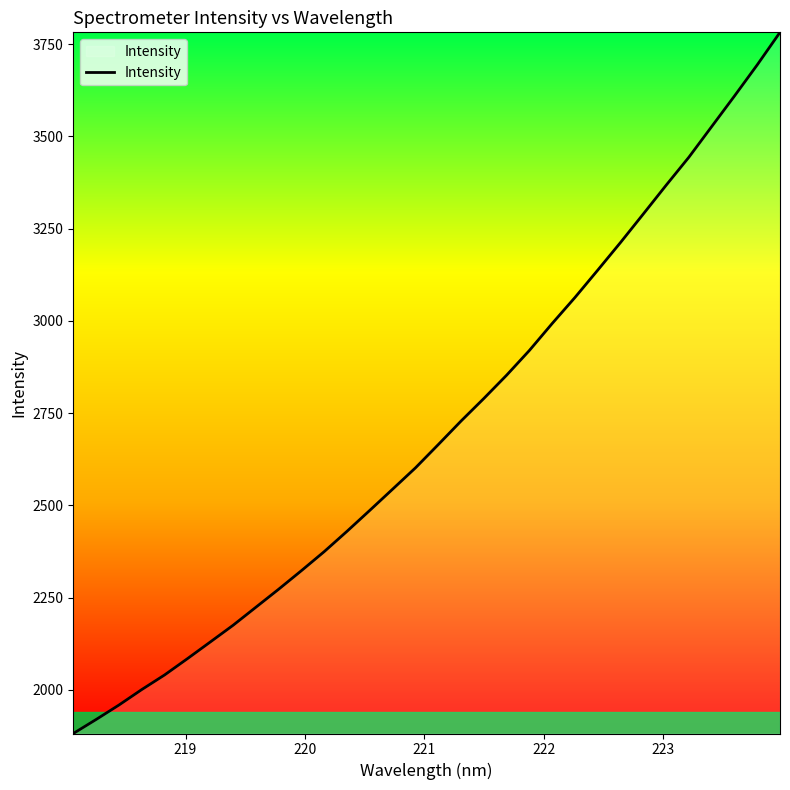

What is the difference between the maximum and minimum values?

1900.3